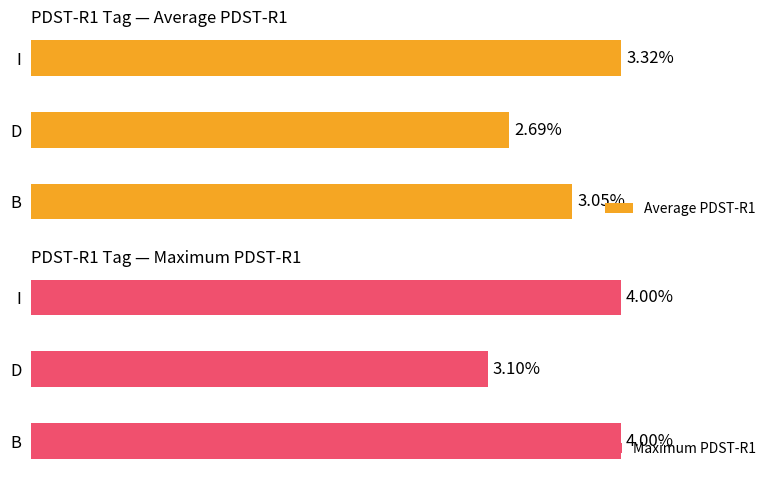

Which category has the highest value in the Average PDST-R1 series?

I